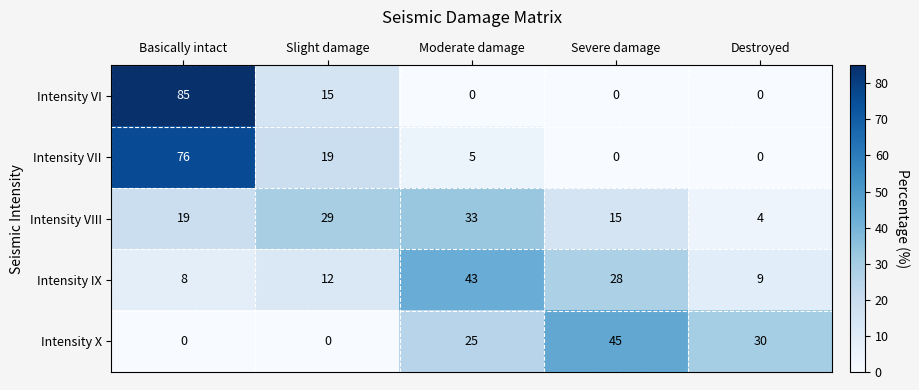

Which series changed the most between Severe damage and Destroyed?

Intensity IX